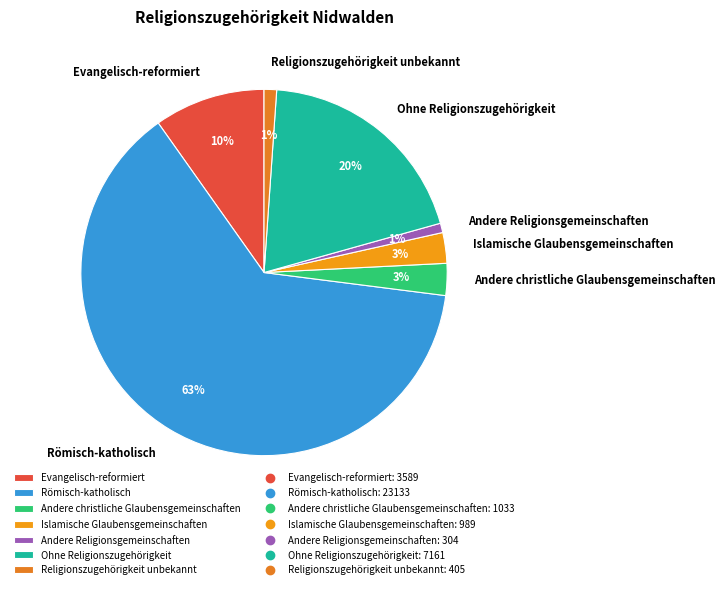

Does Römisch-katholisch account for over 50% of the chart?

Yes